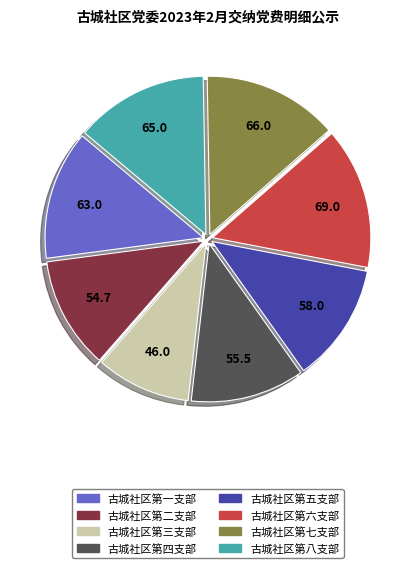

How many slices are in this pie chart?

8